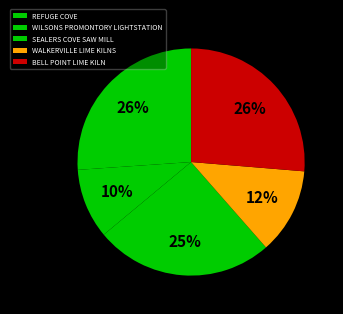

How many segments does this pie chart have?

5